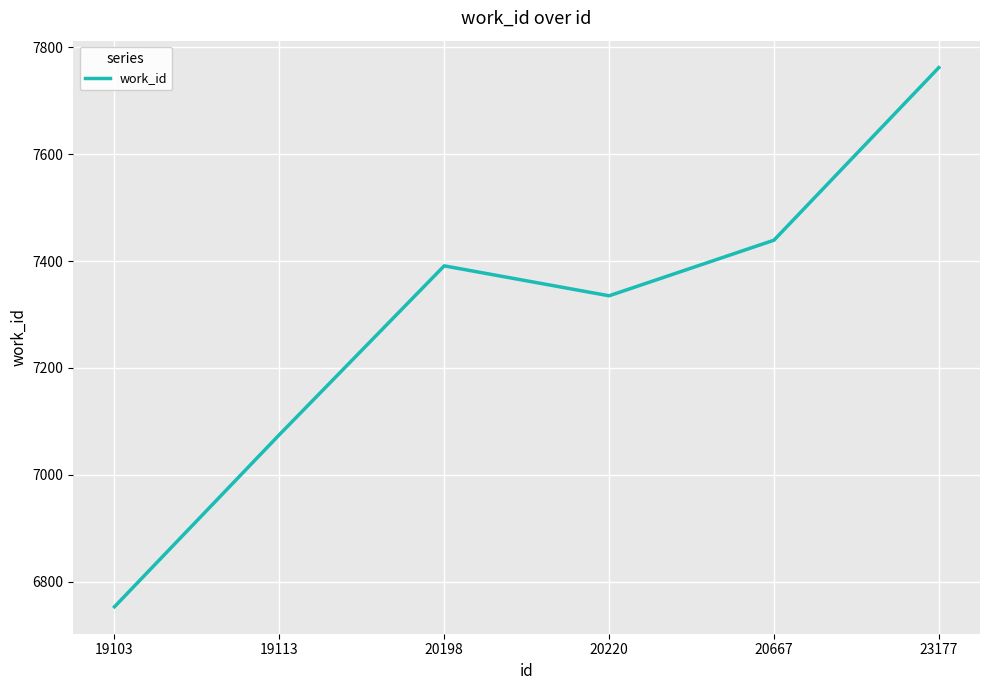

At which category does the data reach its first local peak?

20198